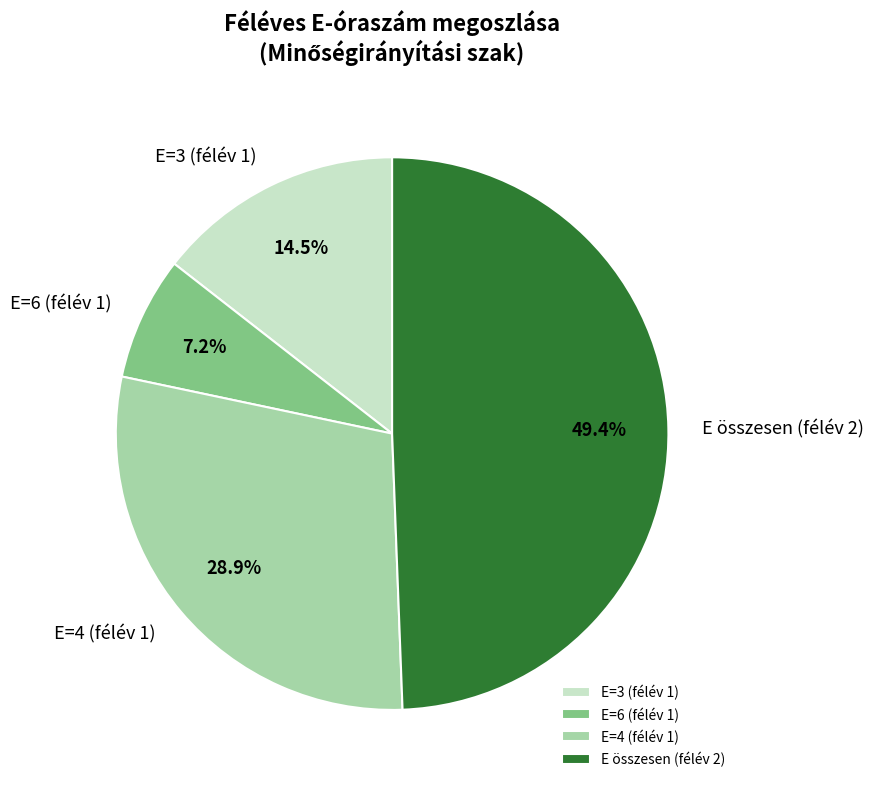

Combined, do E=4 (félév 1) and E=3 (félév 1) account for over 50%?

No